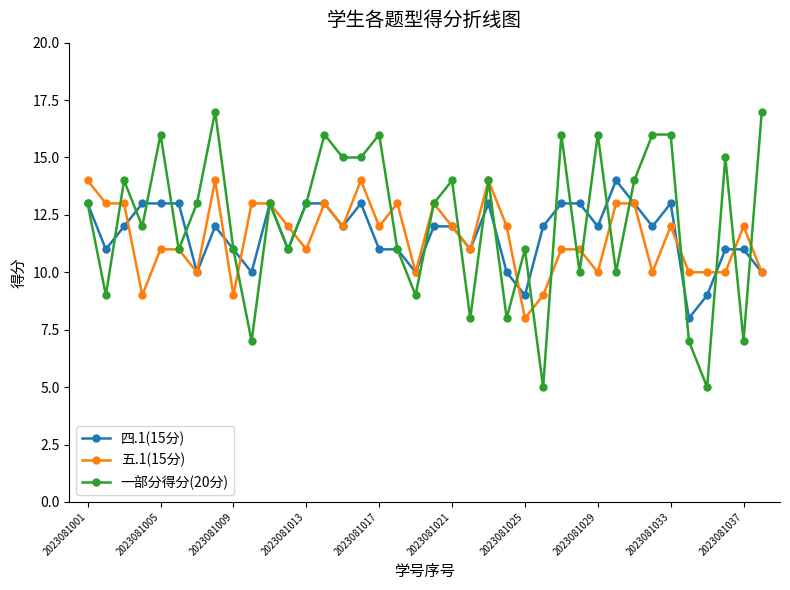

At how many categories does at least one series exceed 8?

38